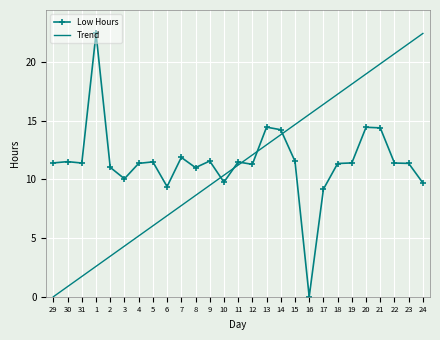

How many times do Trend and Low Hours cross each other?

5